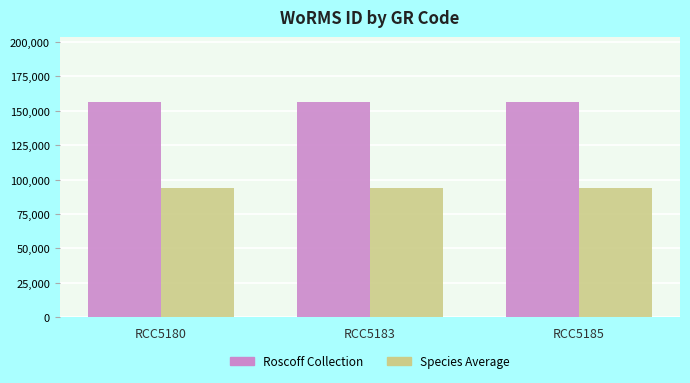

What is the total value across all series at RCC5185?

250707.2